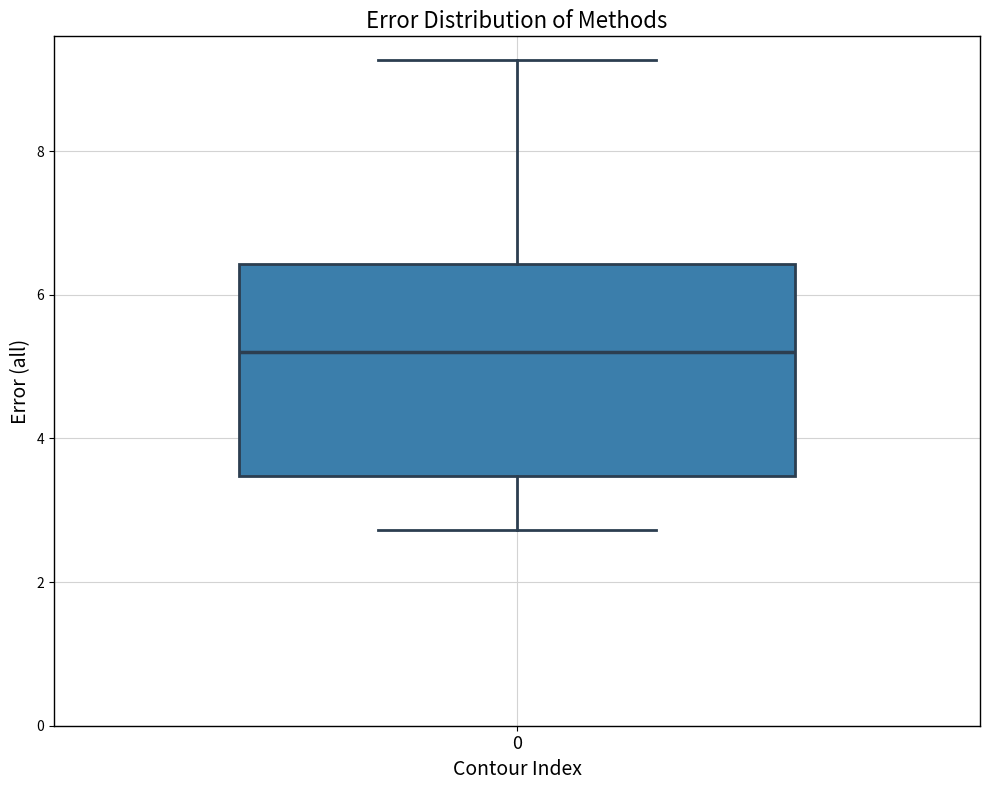

Read this box plot against the y-axis: the position of the median line, the range covered by the box, and the ends of both whiskers. The values are not printed on the chart, so give them approximately, as read against the axis.

median 5.2, box 3.4 to 6.4, whiskers 2.8 to 9.2